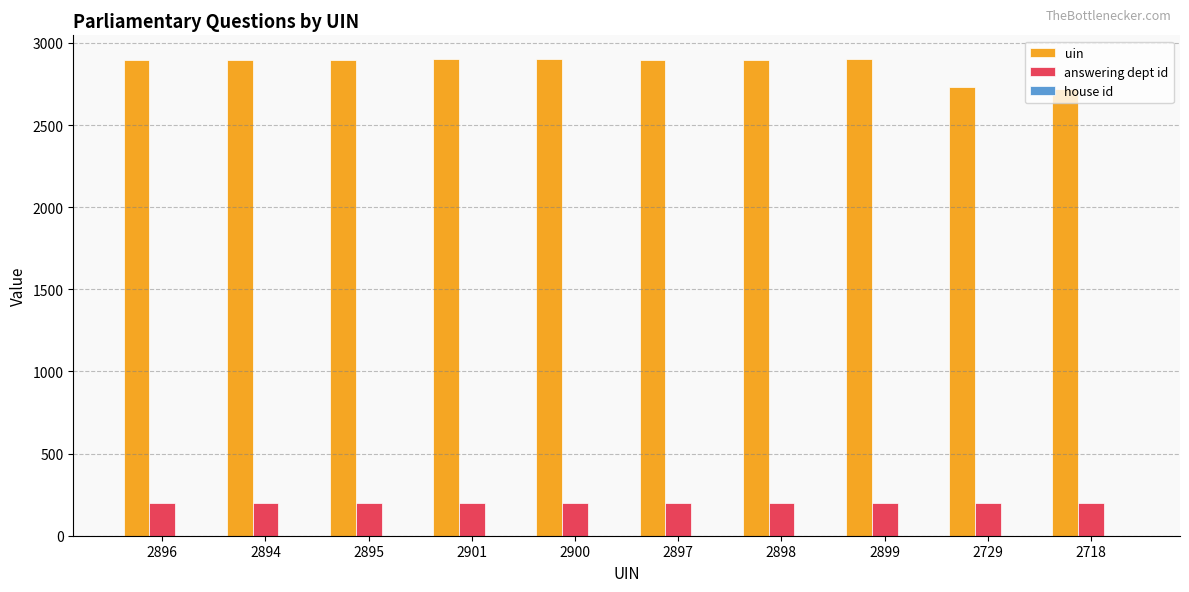

Which series has the largest total across all categories?

uin